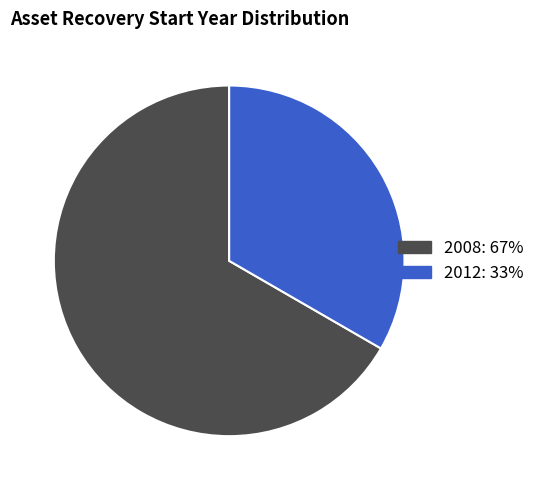

Does any single category account for the majority?

Yes